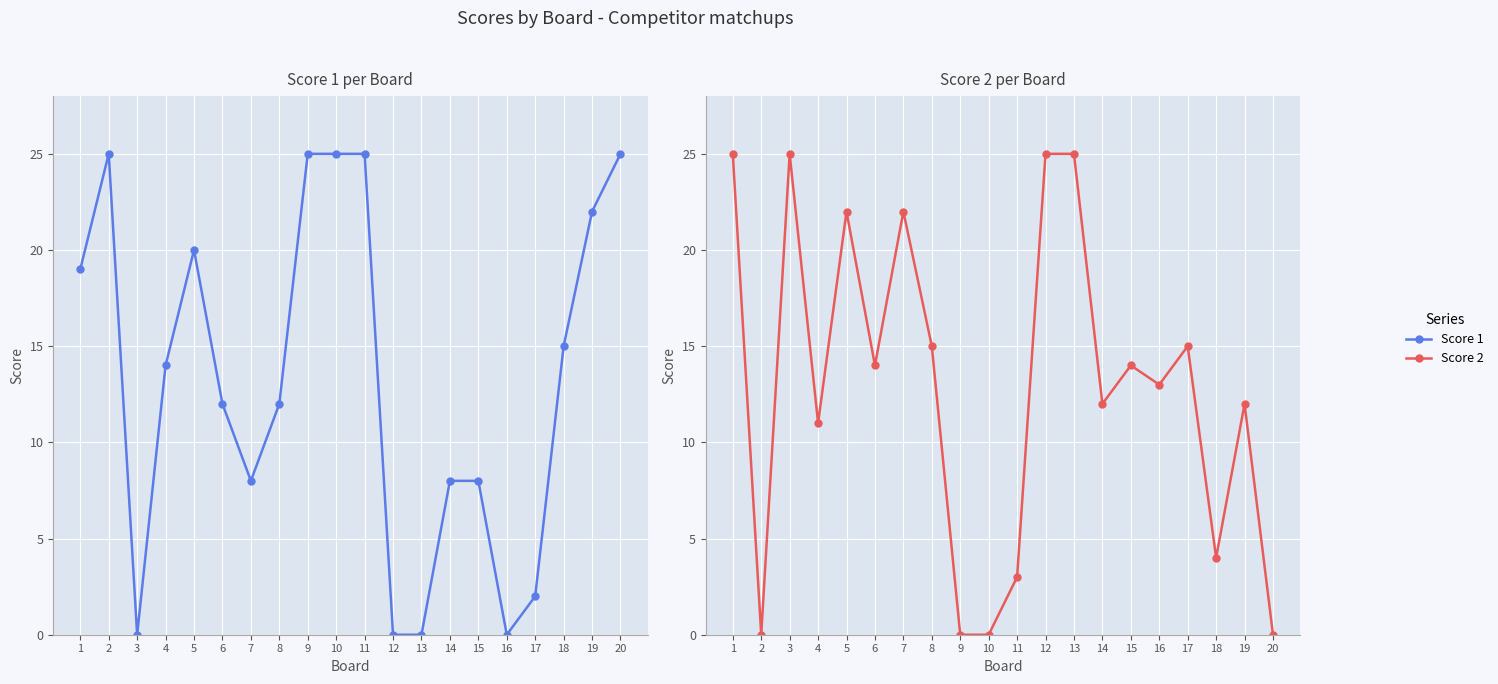

After their last crossing, which series has the higher values: Score 1 or Score 2?

Score 1